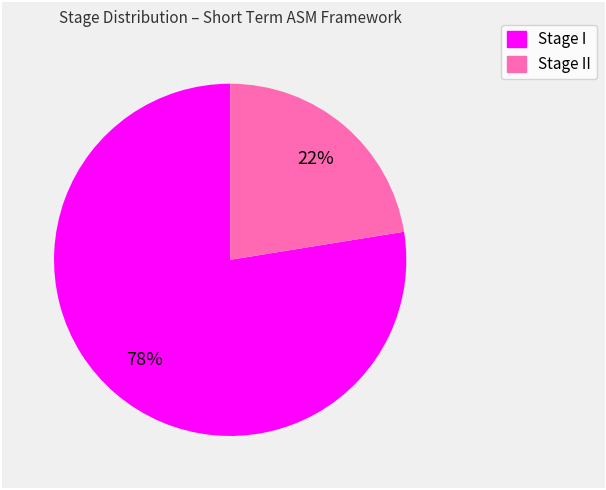

Is there any slice that represents more than half of the pie?

Yes